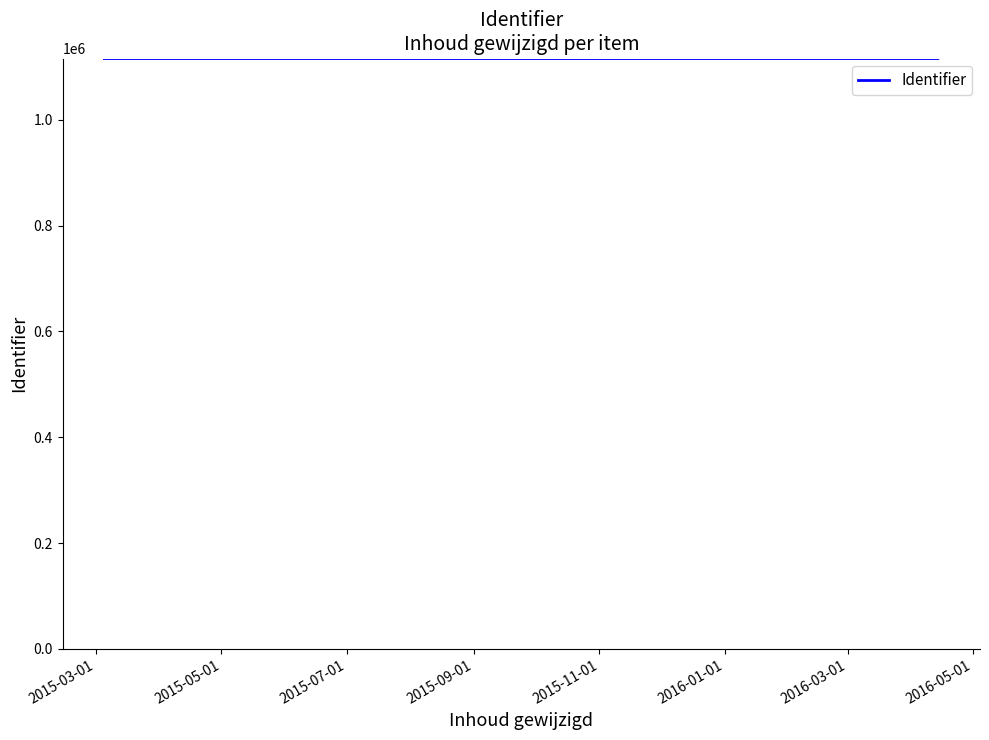

What is the difference between the maximum and minimum values?

13